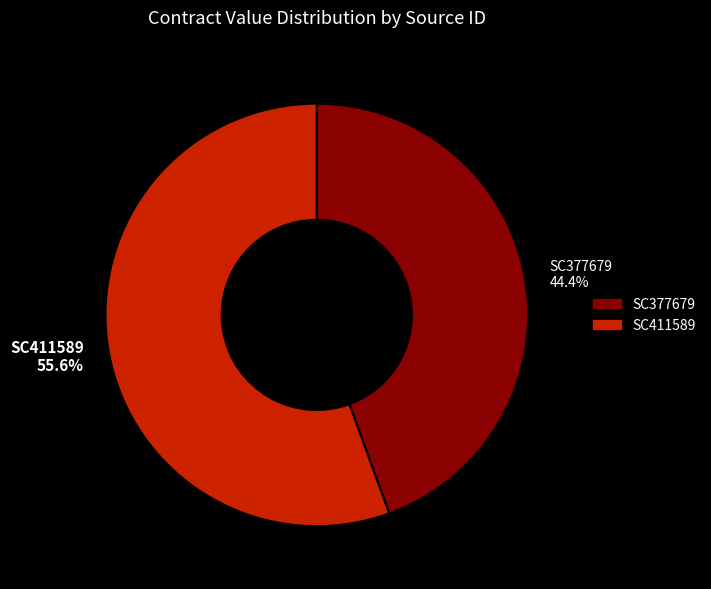

To the nearest percent, what portion does SC411589 represent?

56%